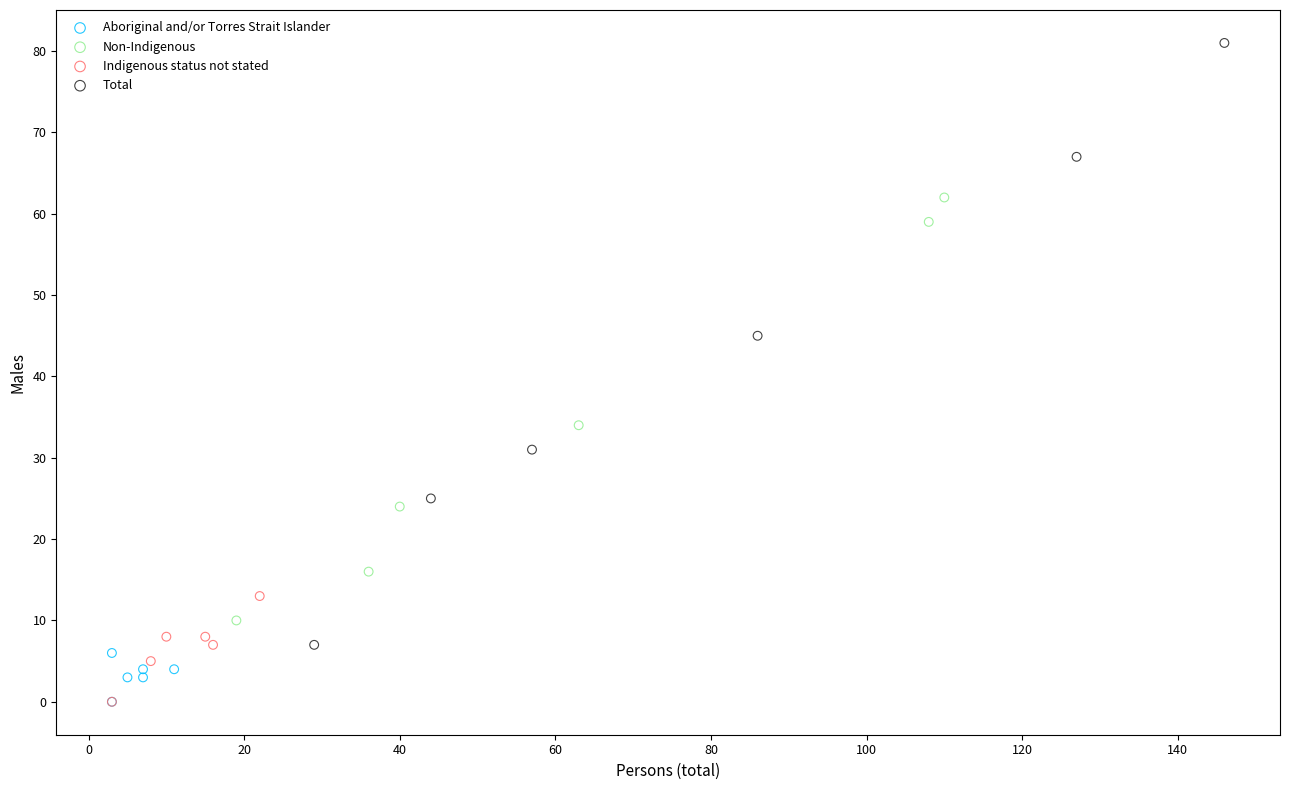

Which series has the widest spread of Y values?

Total